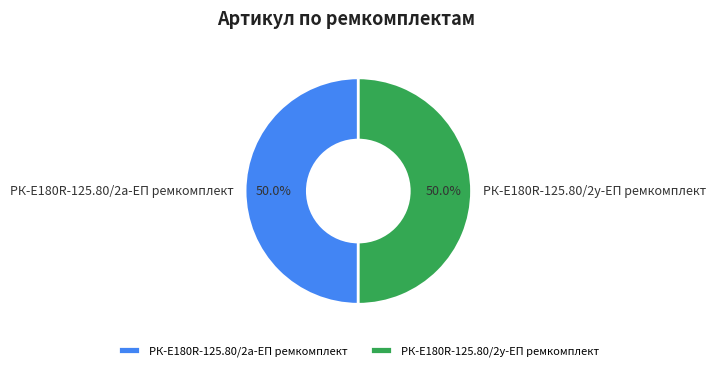

True or false: РК-E180R-125.80/2а-ЕП ремкомплект accounts for 50% of the total.

True